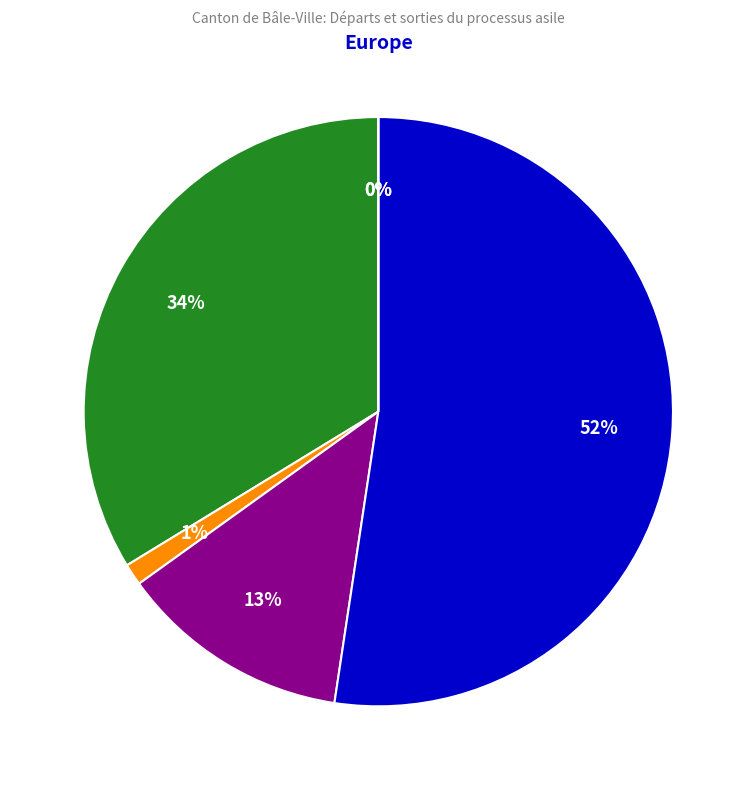

What percentage is NOT represented by Asie?

87.3%